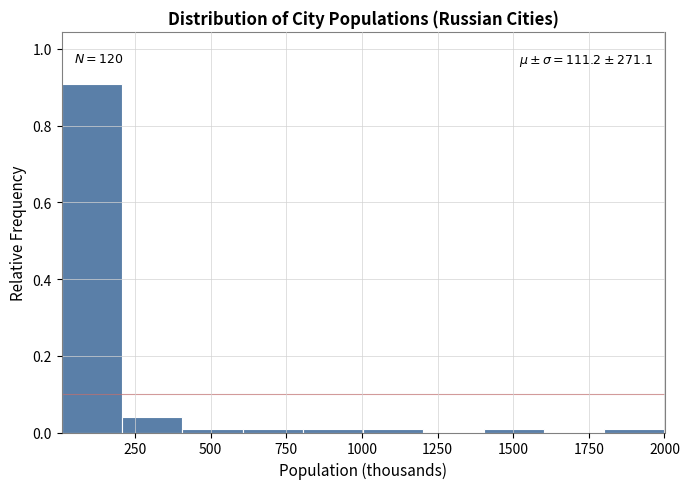

Around what value on the x-axis is the tallest bar? Give the approximate position of its centre, as read against the axis.

100